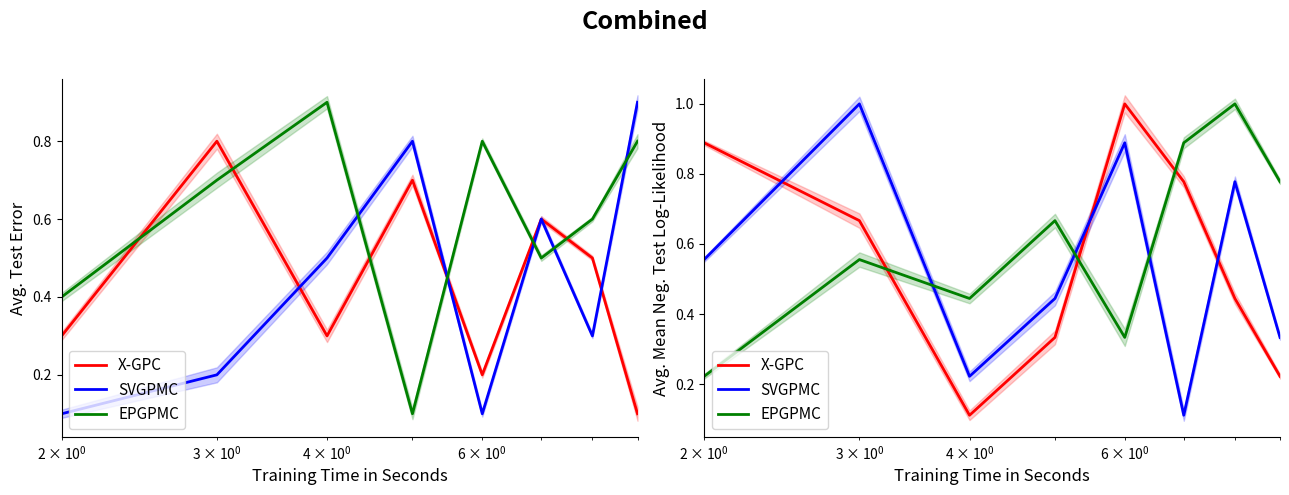

What is the sum of all SVGPMC values?

4.3